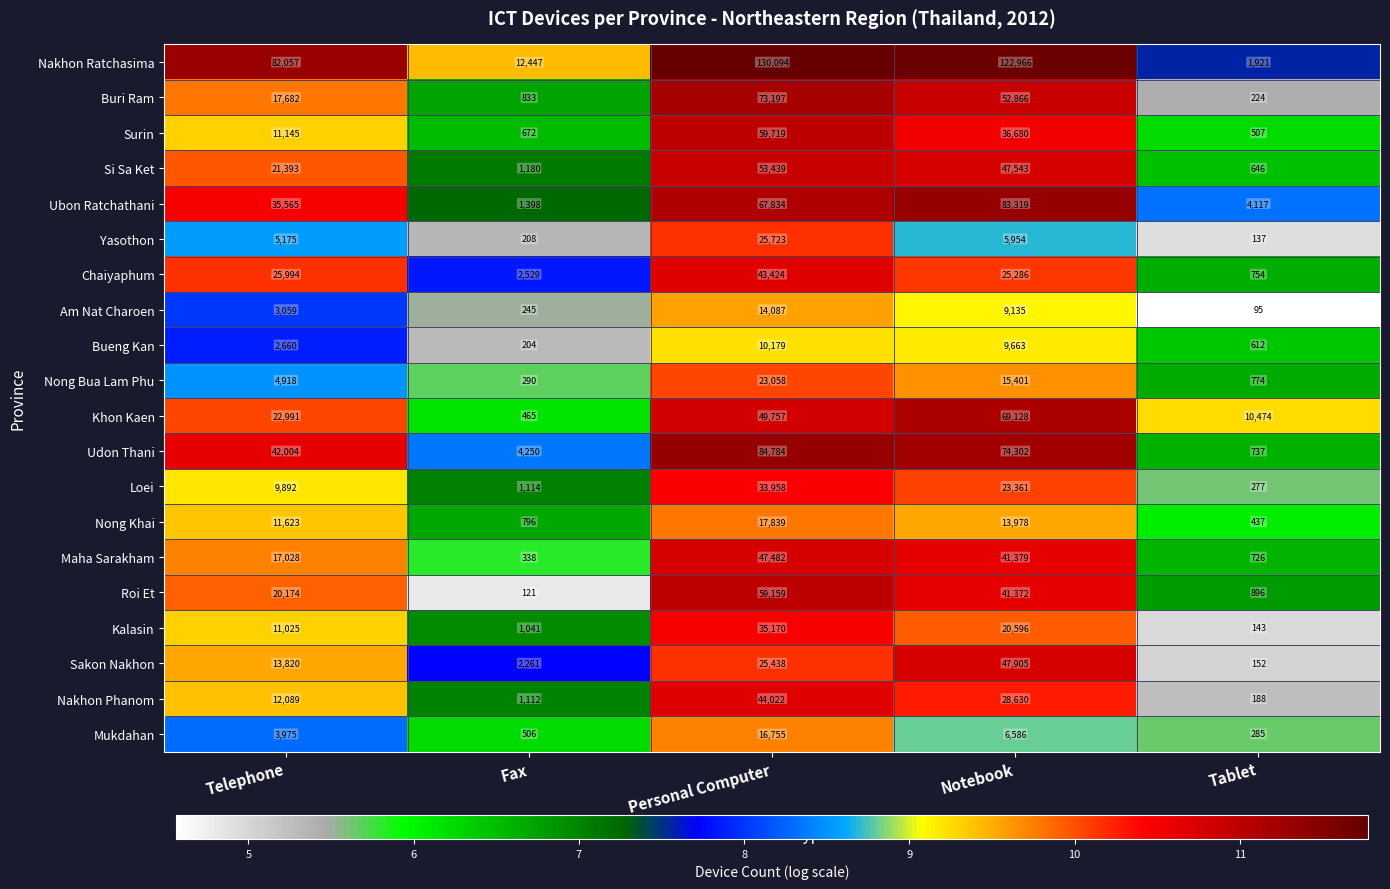

Is it true that Nong Bua Lam Phu equals 450 at Tablet?

False